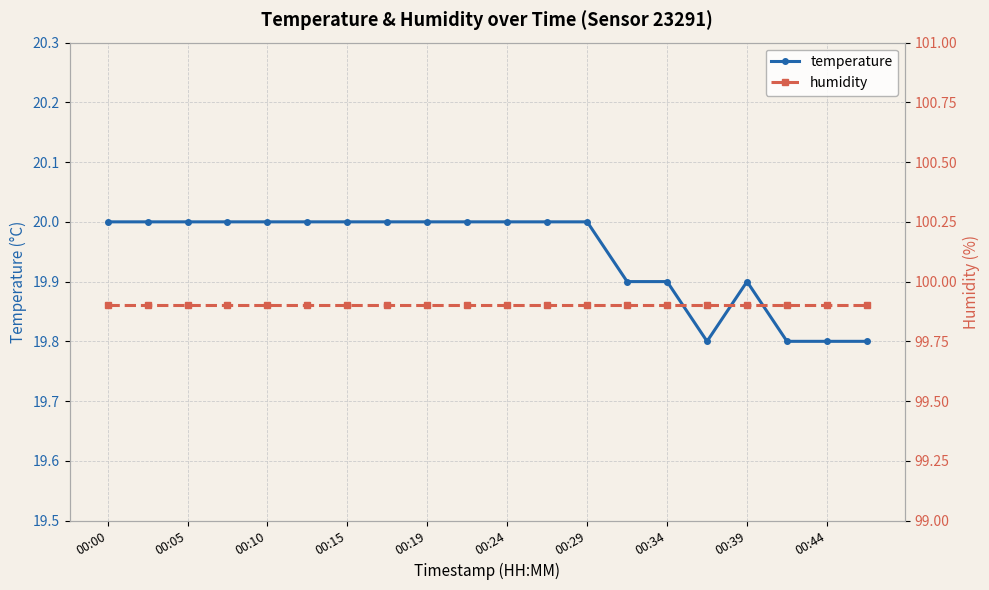

Is it true that temperature equals 20.0 at 00:19?

True